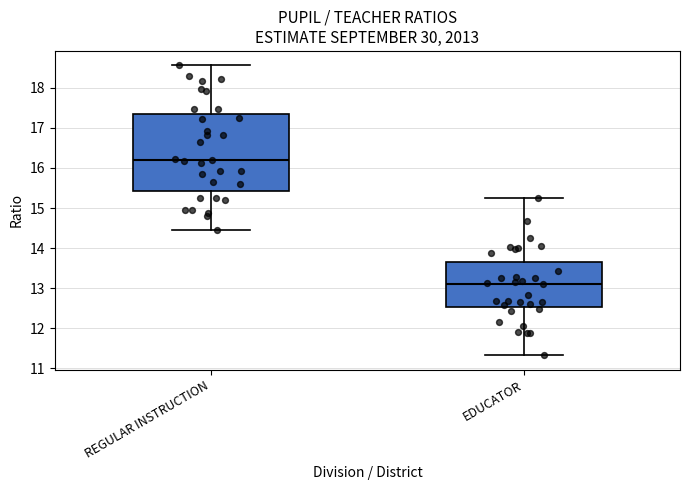

Reading left to right, read every box against the y-axis: the position of its median line, the range the box covers, and the ends of its whiskers. The values are not printed on the chart, so give them approximately, as read against the axis.

REGULAR INSTRUCTION: median 16.2, box 15.4 to 17.4, whiskers 14.4 to 18.6
EDUCATOR: median 13.1, box 12.5 to 13.7, whiskers 11.3 to 15.2